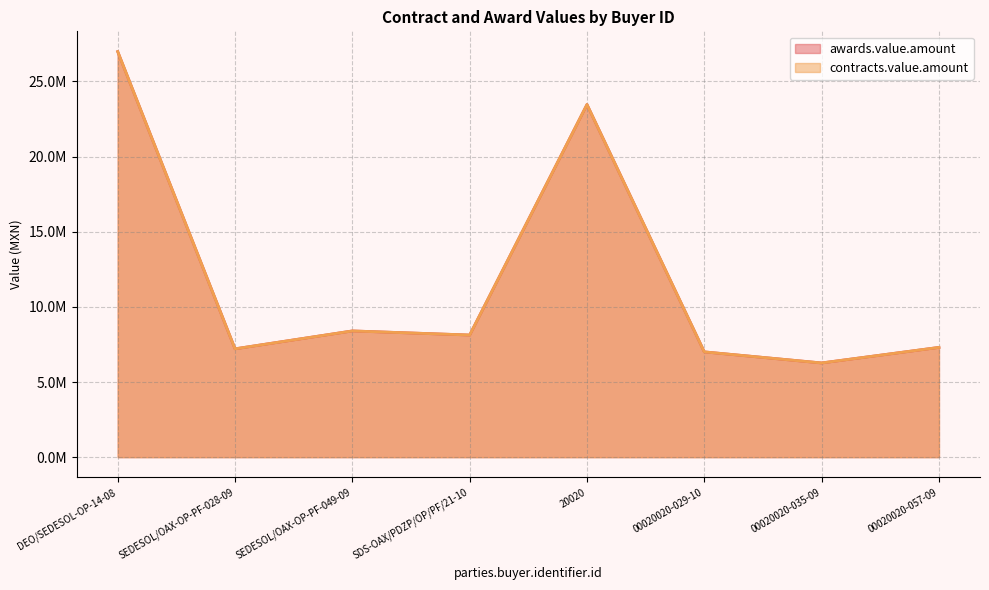

How many data points in contracts.value.amount are above 8126482?

4